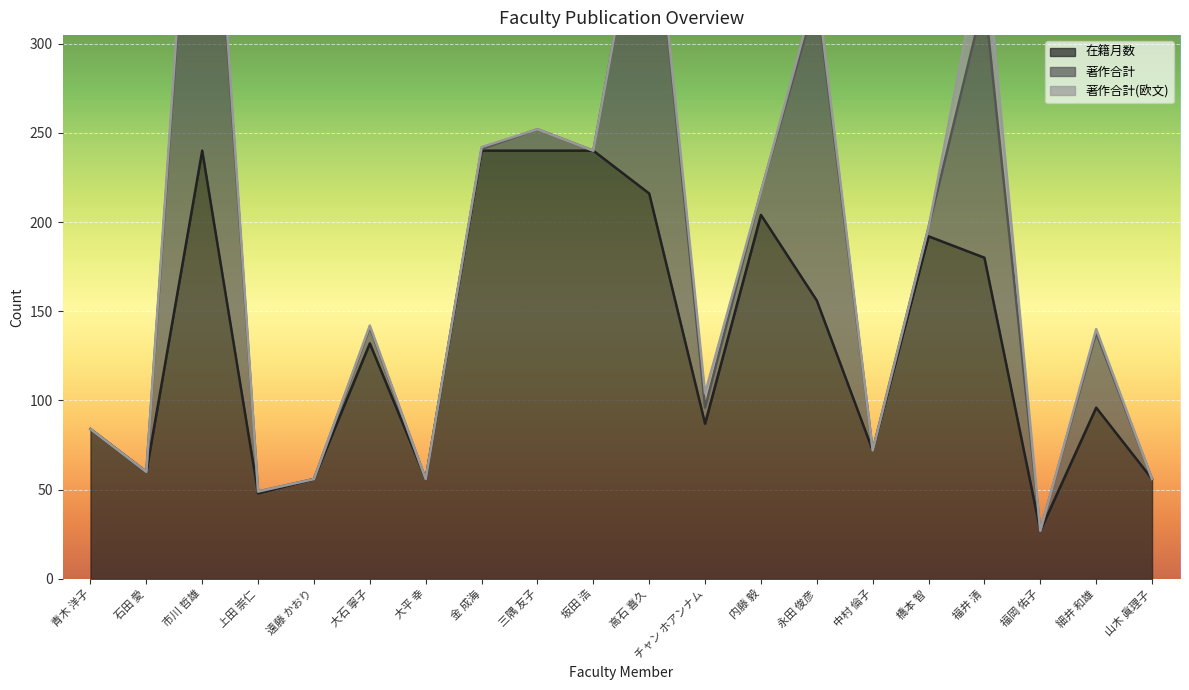

At which category does the chart reach its peak across all series?

市川 哲雄